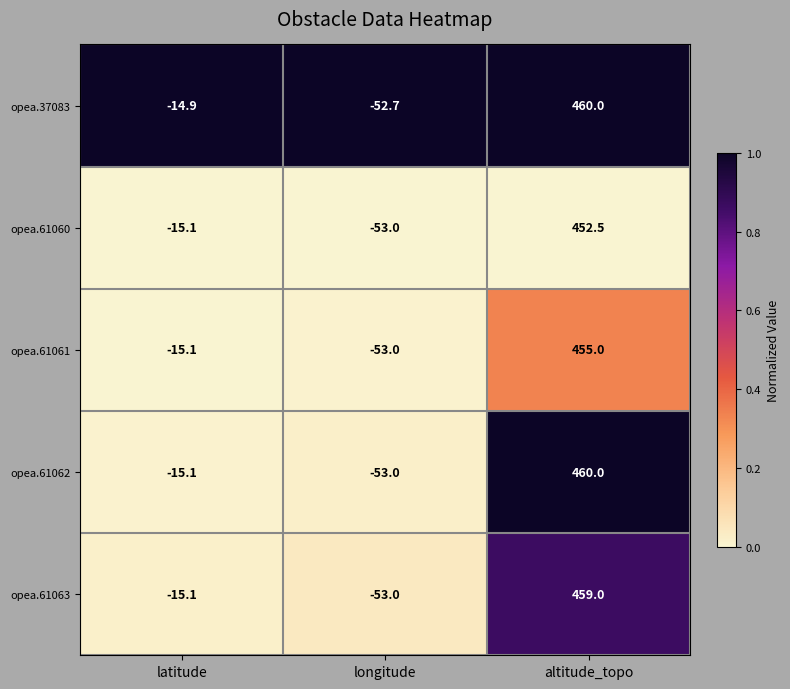

Which series has the largest total across all categories?

opea.37083